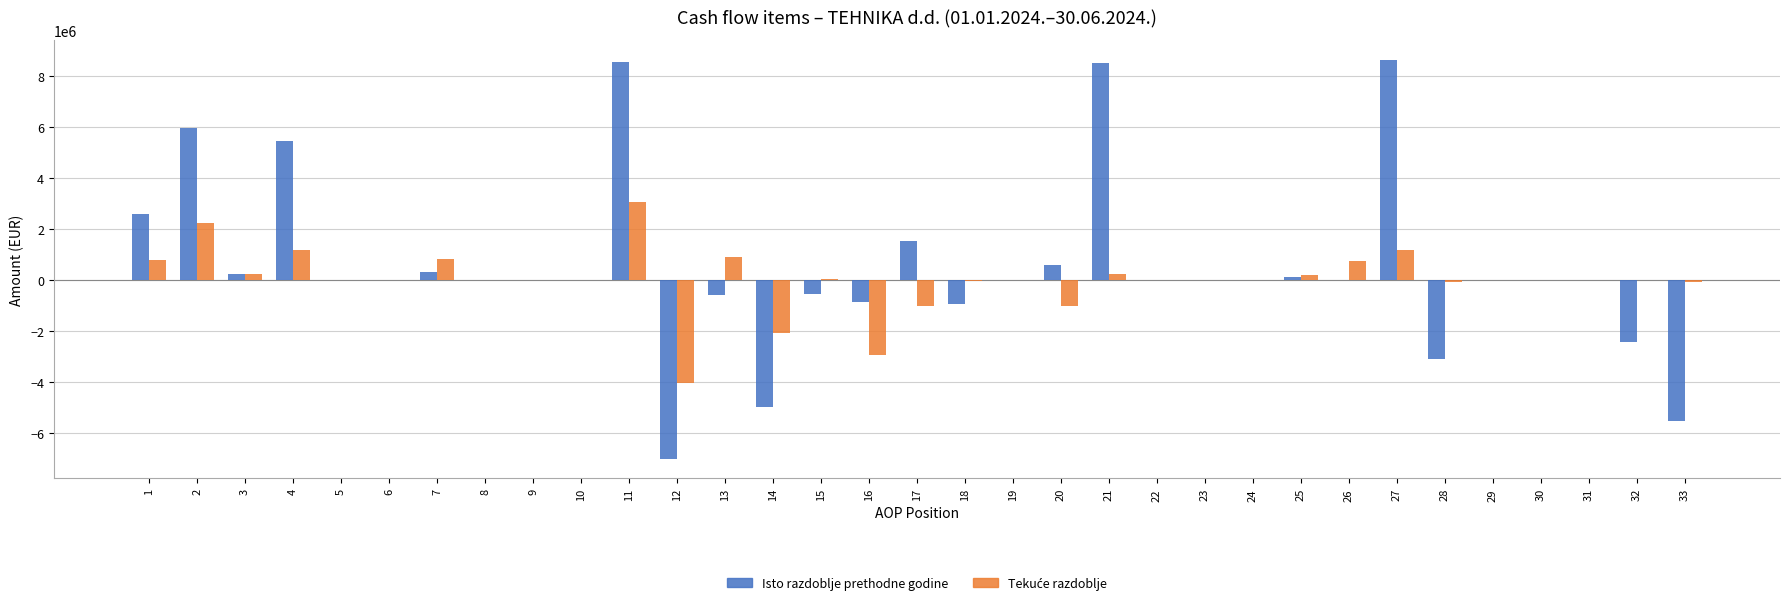

The value of Isto razdoblje prethodne godine at 32 is -3798472. True or false?

False